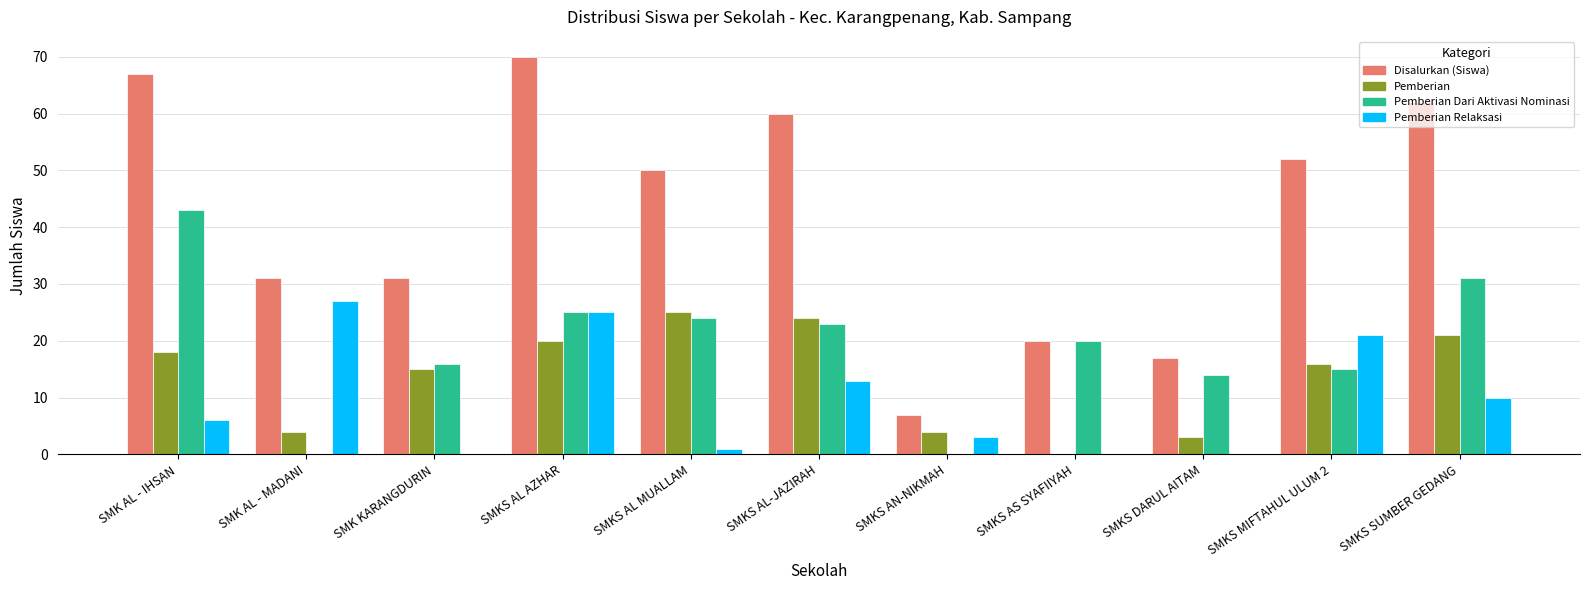

Between SMKS AL MUALLAM and SMKS AN-NIKMAH, which series saw the biggest shift?

Disalurkan (Siswa)